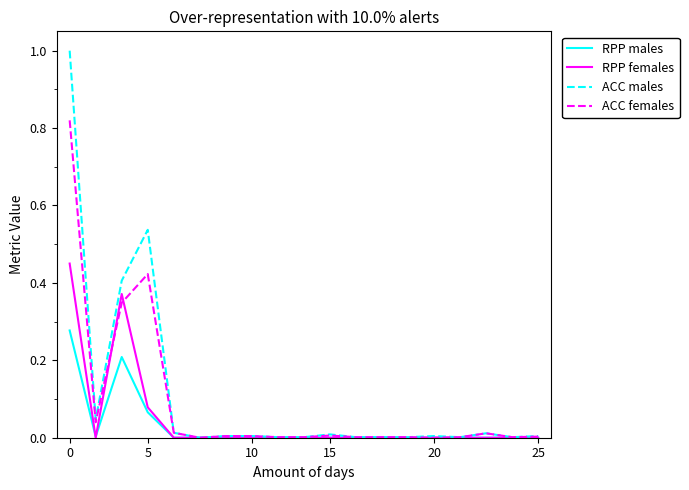

What is the maximum value shown in the chart?

1.0